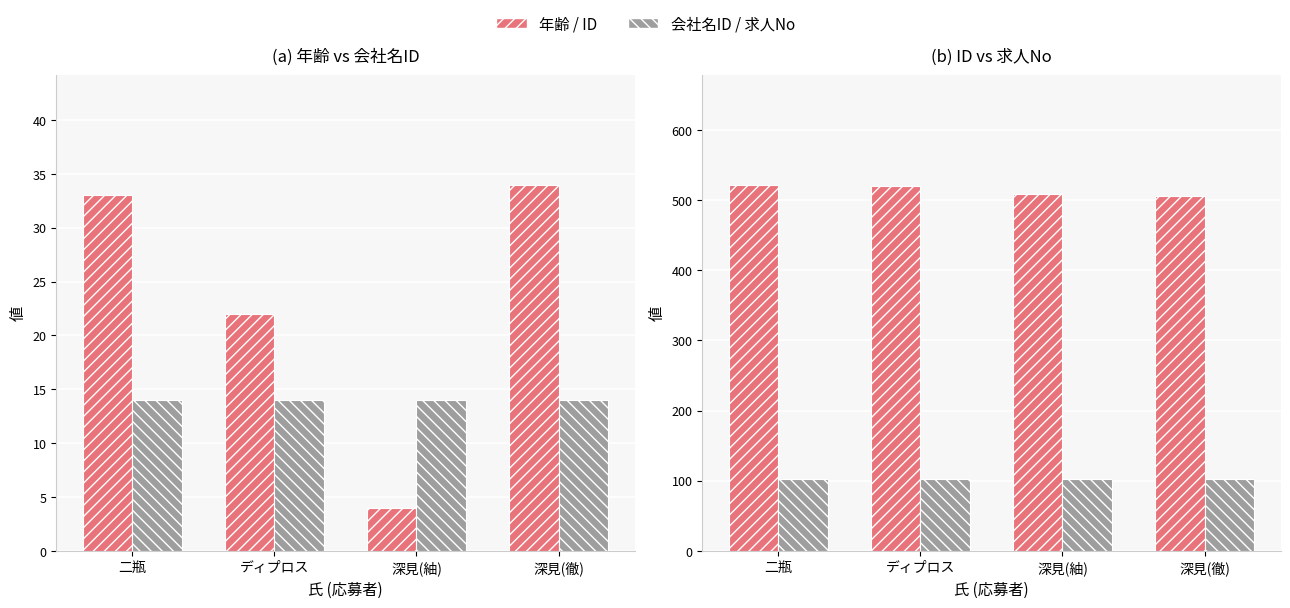

Which series has the largest total across all categories?

ID